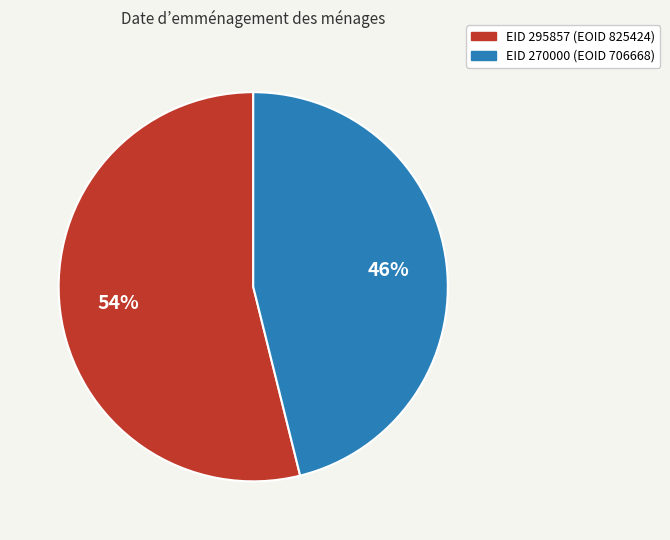

To the nearest percent, what is the average slice percentage?

50%